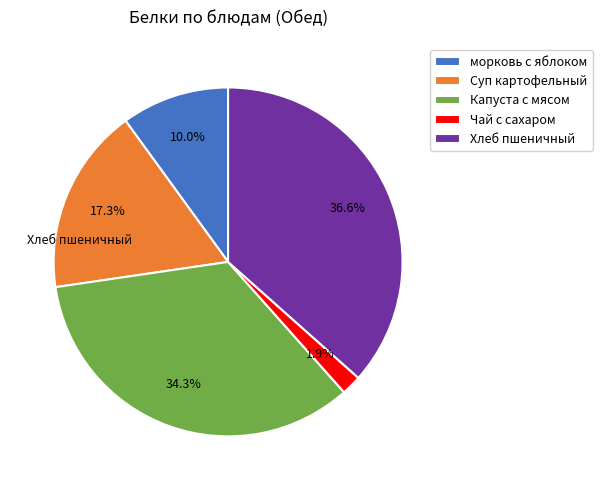

True or false: Чай с сахаром accounts for 7% of the total.

False